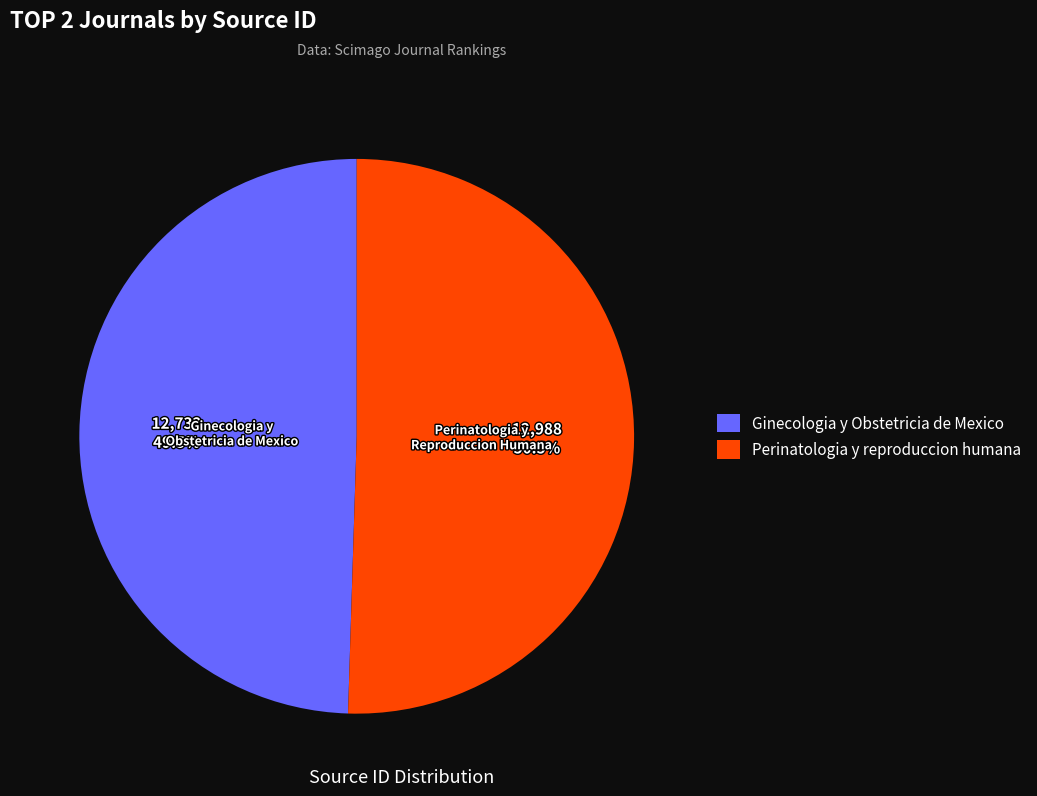

What is the total percentage of Perinatologia y reproduccion humana and Ginecologia y Obstetricia de Mexico?

100.0%